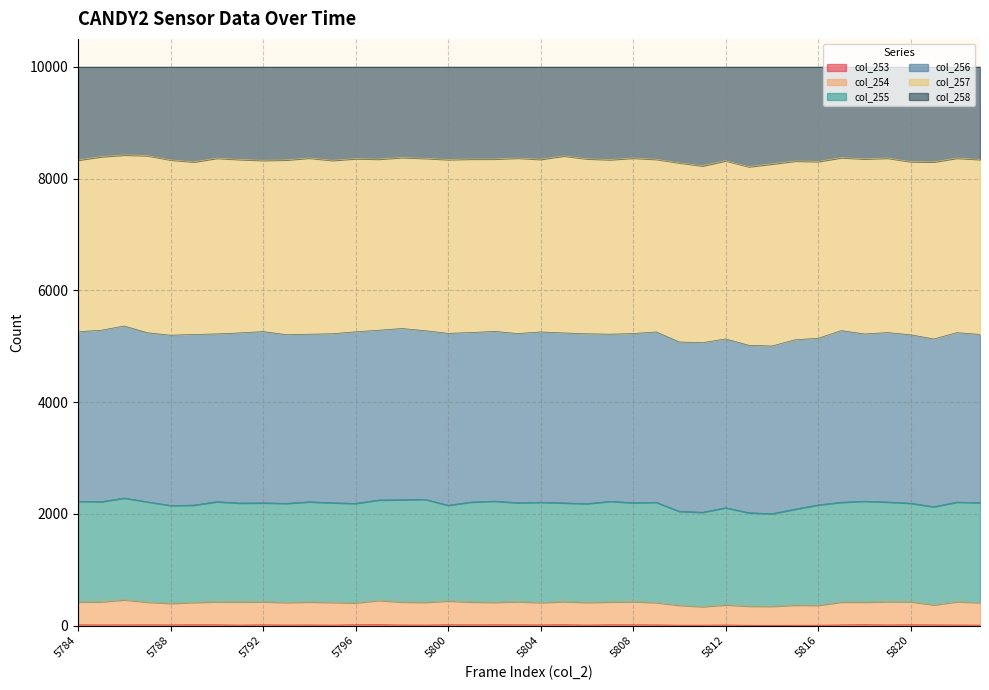

True or false: col_253 has a value of 20.4 at 5817.

False